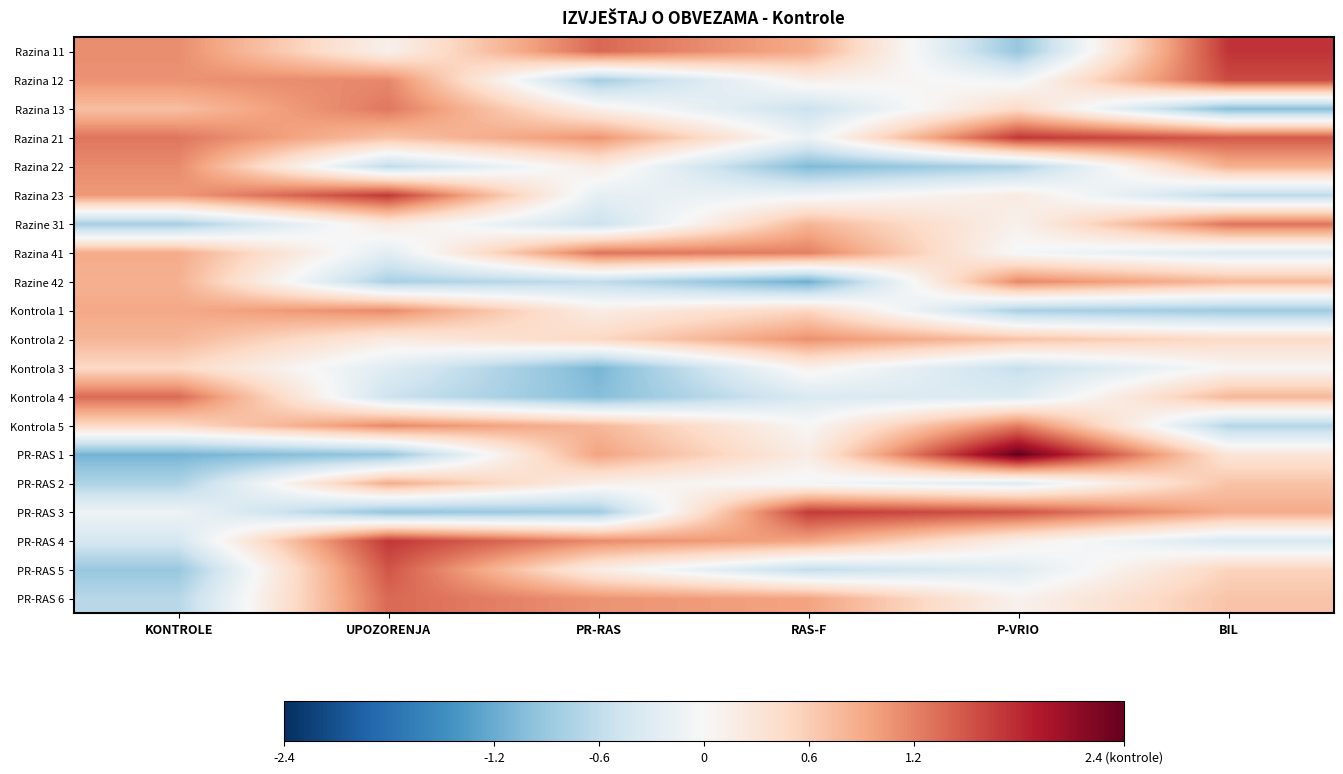

Reading right to left, what are all the values shown in this chart?

Razina 11: BIL=1.7	P-VRIO=-0.9	RAS-F=0.9	PR-RAS=1.4	UPOZORENJA=0.1	KONTROLE=1.1
Razina 12: BIL=1.6	P-VRIO=-0.1	RAS-F=0.2	PR-RAS=-0.8	UPOZORENJA=1.2	KONTROLE=1.1
Razina 13: BIL=-1.0	P-VRIO=0.5	RAS-F=-0.5	PR-RAS=0.1	UPOZORENJA=1.3	KONTROLE=0.7
Razina 21: BIL=1.5	P-VRIO=1.7	RAS-F=-0.1	PR-RAS=1.1	UPOZORENJA=0.7	KONTROLE=1.3
Razina 22: BIL=0.8	P-VRIO=-0.7	RAS-F=-1.1	PR-RAS=0.2	UPOZORENJA=-0.6	KONTROLE=1.1
Razina 23: BIL=-0.6	P-VRIO=0.2	RAS-F=-0.1	PR-RAS=-0.2	UPOZORENJA=1.7	KONTROLE=1.0
Razine 31: BIL=1.3	P-VRIO=0.1	RAS-F=0.8	PR-RAS=-0.5	UPOZORENJA=0.2	KONTROLE=-0.8
Razina 41: BIL=-0.3	P-VRIO=-0.0	RAS-F=1.2	PR-RAS=1.3	UPOZORENJA=-0.3	KONTROLE=0.9
Razine 42: BIL=0.8	P-VRIO=1.2	RAS-F=-1.2	PR-RAS=-0.6	UPOZORENJA=-0.8	KONTROLE=0.8
Kontrola 1: BIL=-0.9	P-VRIO=-0.8	RAS-F=0.5	PR-RAS=0.2	UPOZORENJA=1.1	KONTROLE=0.9
Kontrola 2: BIL=0.5	P-VRIO=0.7	RAS-F=1.1	PR-RAS=0.5	UPOZORENJA=0.2	KONTROLE=0.8
Kontrola 3: BIL=0.0	P-VRIO=-0.6	RAS-F=0.1	PR-RAS=-1.1	UPOZORENJA=-0.3	KONTROLE=0.5
Kontrola 4: BIL=0.8	P-VRIO=-0.3	RAS-F=-0.4	PR-RAS=-1.0	UPOZORENJA=-0.5	KONTROLE=1.4
Kontrola 5: BIL=-0.7	P-VRIO=1.2	RAS-F=0.0	PR-RAS=0.8	UPOZORENJA=1.2	KONTROLE=0.5
PR-RAS 1: BIL=0.3	P-VRIO=2.4	RAS-F=0.2	PR-RAS=1.0	UPOZORENJA=-0.9	KONTROLE=-1.1
PR-RAS 2: BIL=0.7	P-VRIO=-0.3	RAS-F=-0.1	PR-RAS=0.1	UPOZORENJA=0.9	KONTROLE=-0.7
PR-RAS 3: BIL=0.9	P-VRIO=1.5	RAS-F=1.7	PR-RAS=-0.8	UPOZORENJA=-0.9	KONTROLE=-0.1
PR-RAS 4: BIL=-0.4	P-VRIO=0.1	RAS-F=1.0	PR-RAS=1.1	UPOZORENJA=1.7	KONTROLE=-0.4
PR-RAS 5: BIL=0.5	P-VRIO=-0.3	RAS-F=-0.6	PR-RAS=0.2	UPOZORENJA=1.5	KONTROLE=-0.9
PR-RAS 6: BIL=0.7	P-VRIO=0.1	RAS-F=1.0	PR-RAS=1.1	UPOZORENJA=1.4	KONTROLE=-0.7